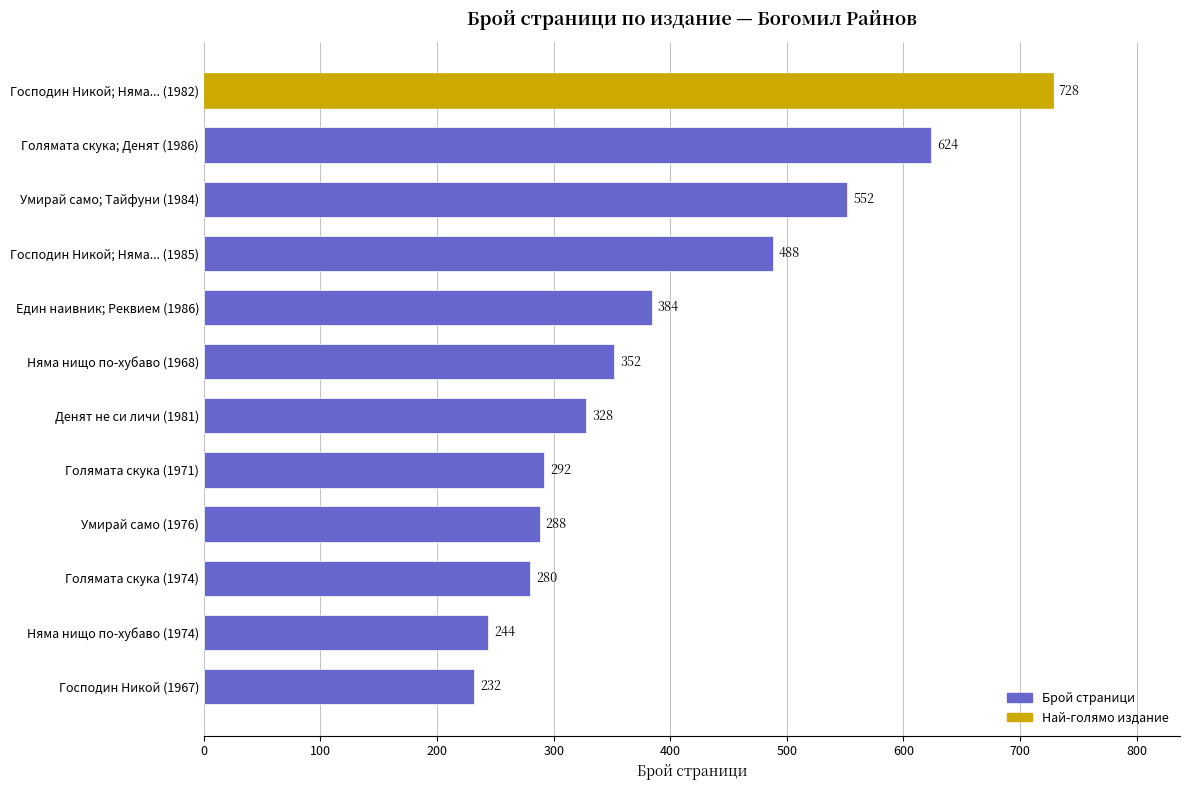

Reading bottom to top, list all the values displayed in this chart.

232	244	280	288	292	328	352	384	488	552	624	728